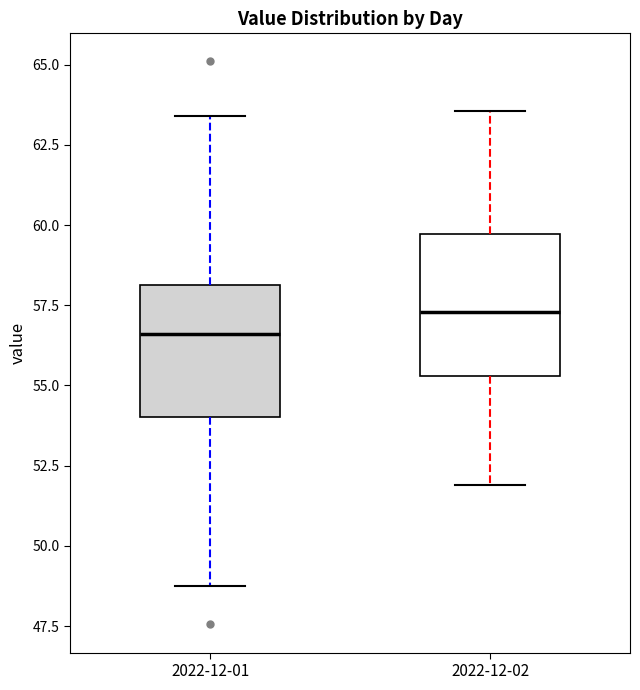

Which box has the highest median line?

2022-12-02